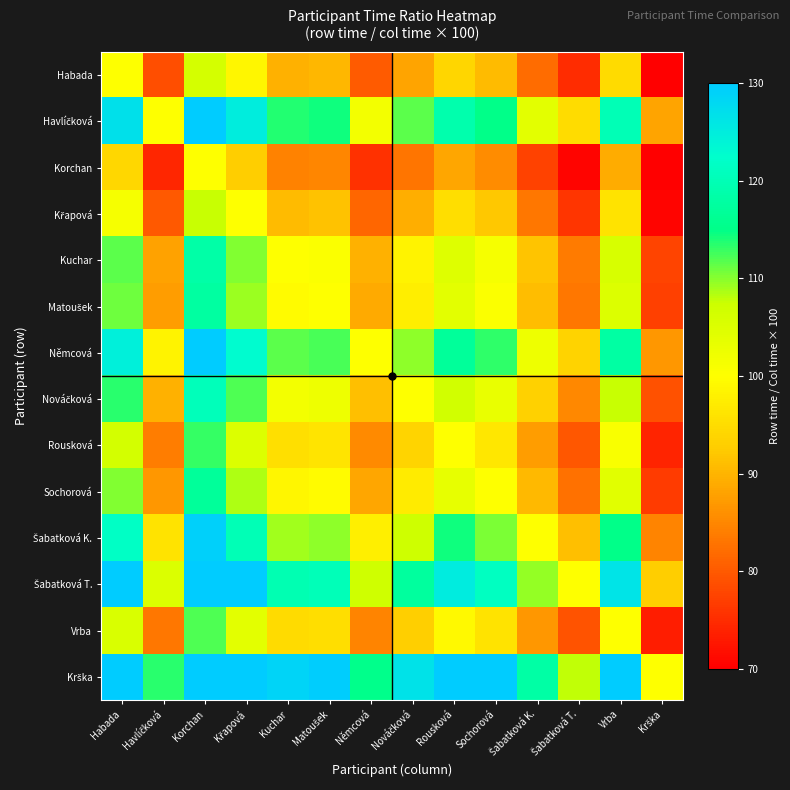

What is the total value across all series at Vrba?

1518.5